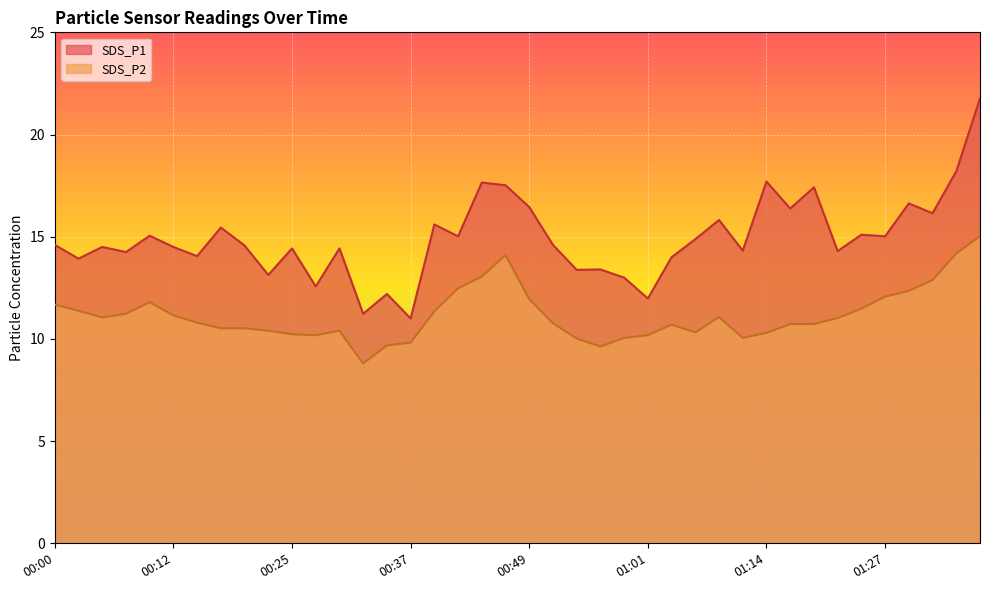

How many lines are shown in the chart?

2